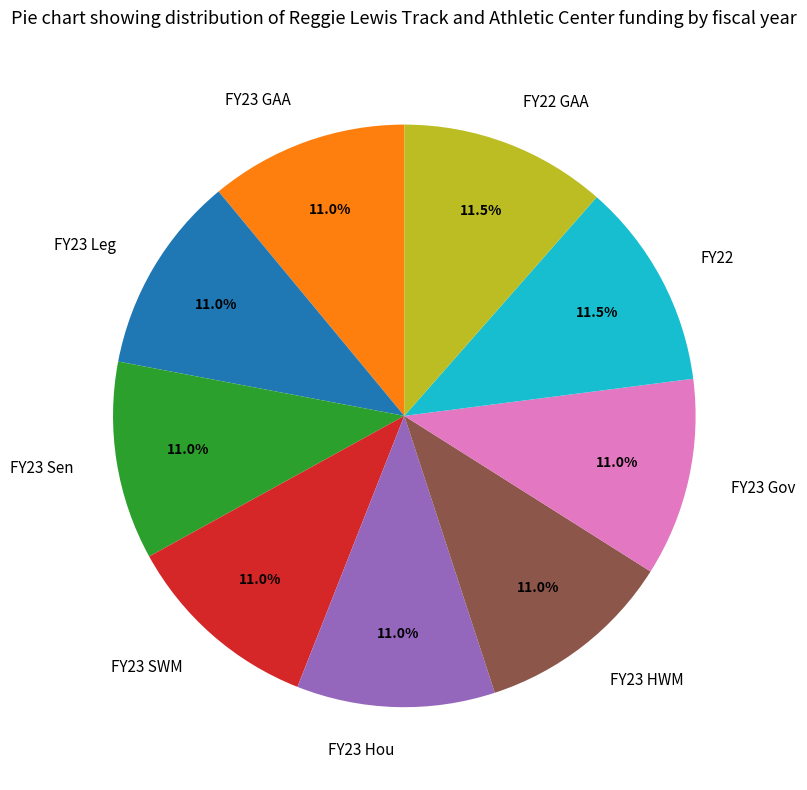

Approximately how many times larger is the value at FY23 Leg compared to FY23 Sen?

1.0